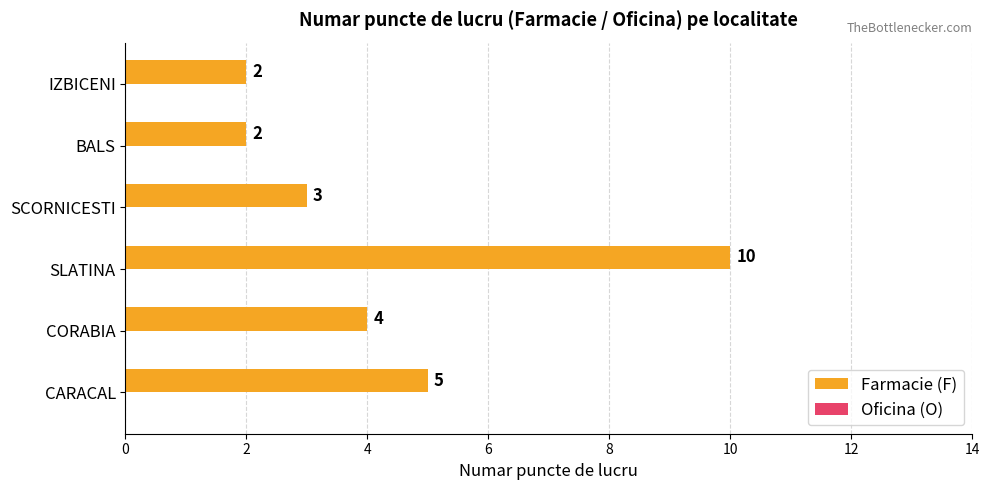

The value at IZBICENI is 2. True or false?

True